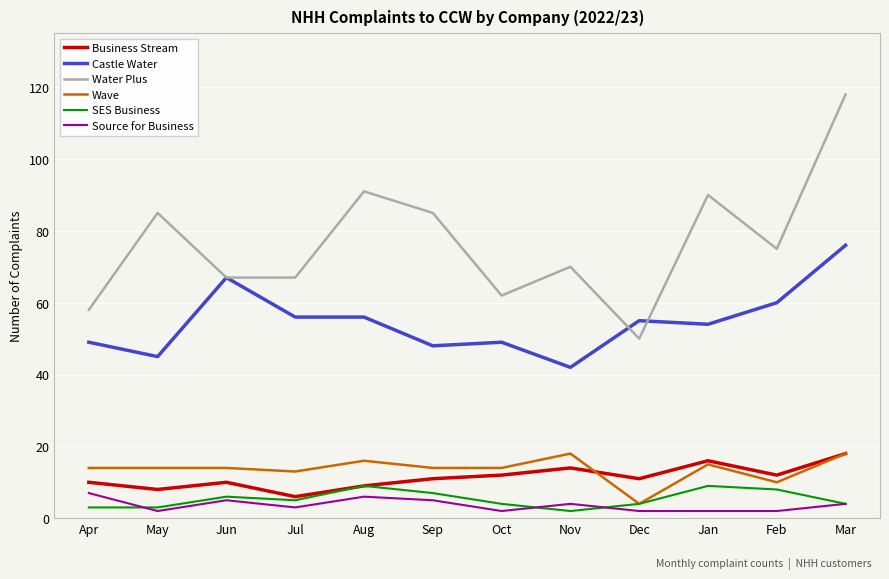

Is the value of SES Business at Dec greater than the value of Castle Water at Jun?

No